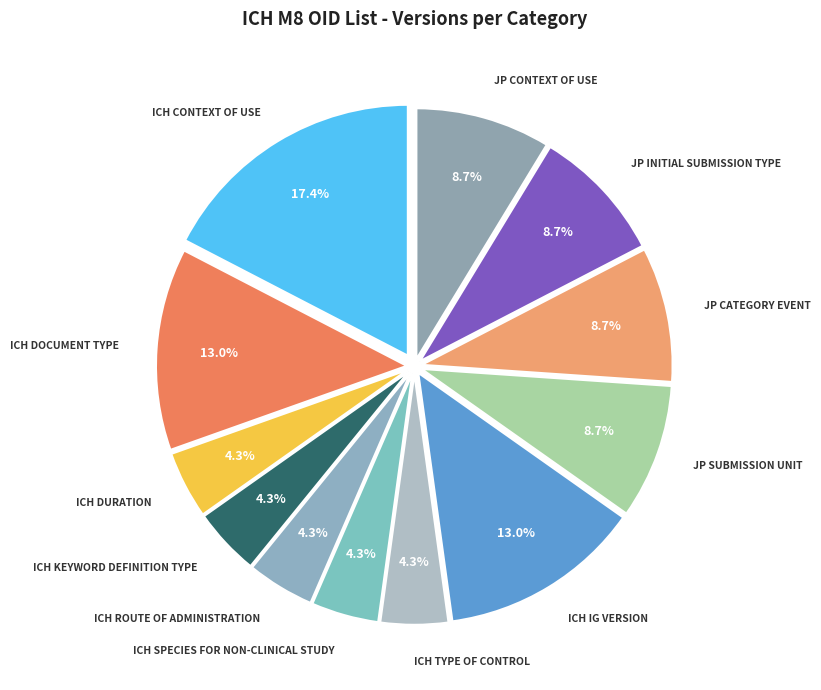

What is the largest slice in the pie chart?

ICH Context of Use